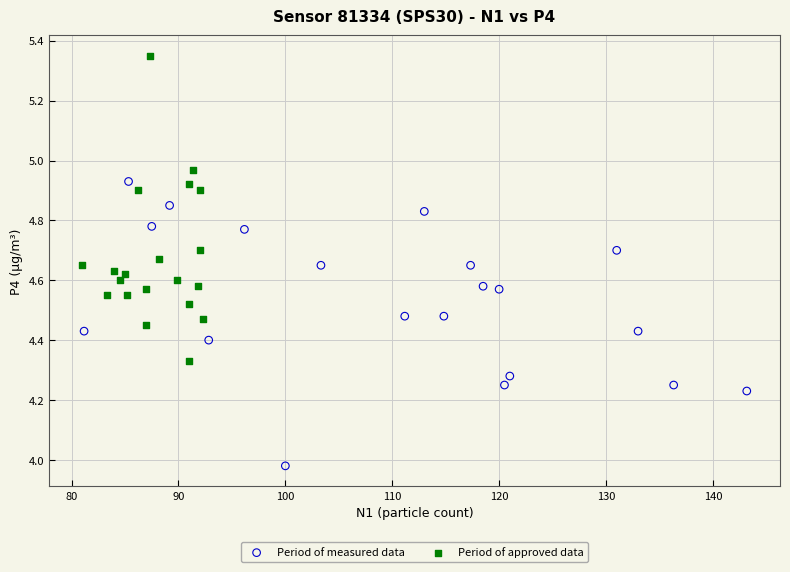

Which series contains the highest Y value?

Period of approved data